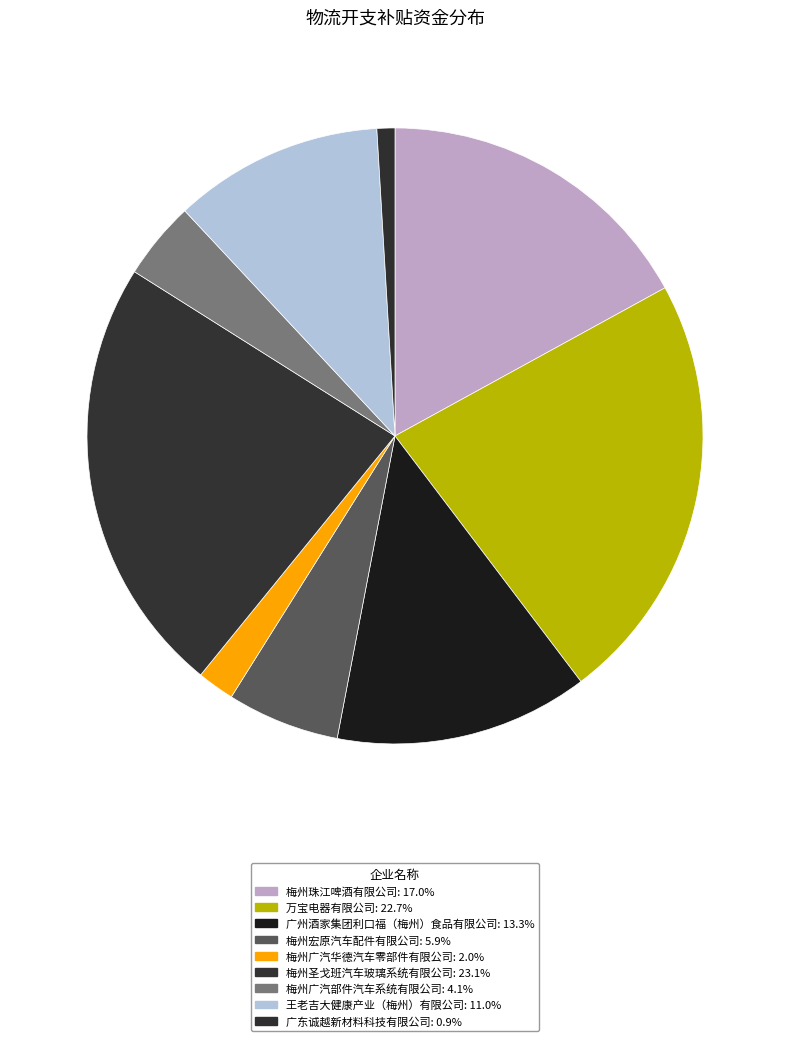

Count the number of slices in the pie.

9